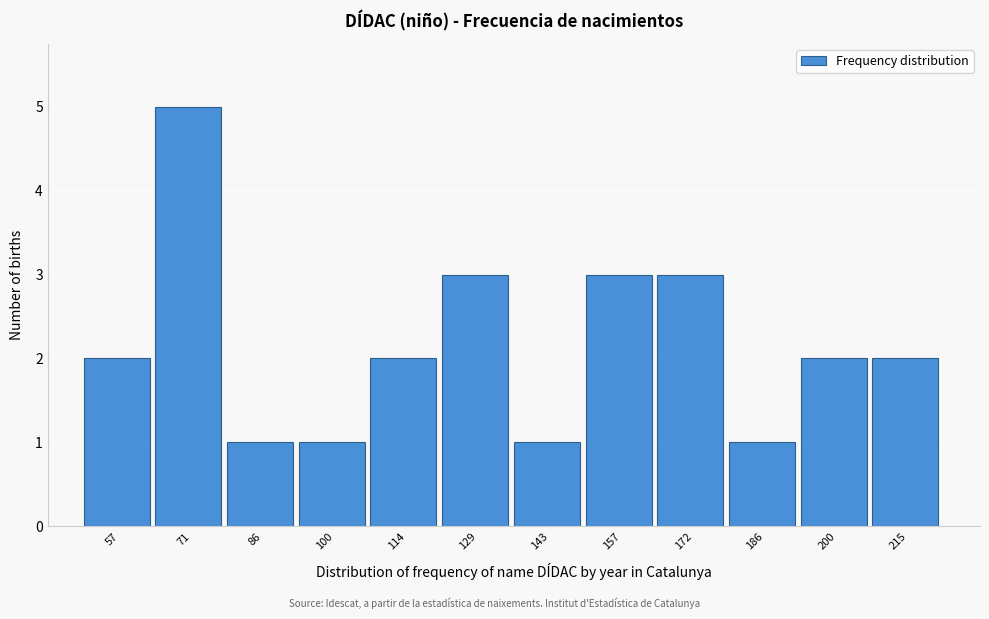

Reading left to right, list all the values displayed in this chart.

57=2	71=5	86=1	100=1	114=2	129=3	143=1	157=3	172=3	186=1	200=2	215=2